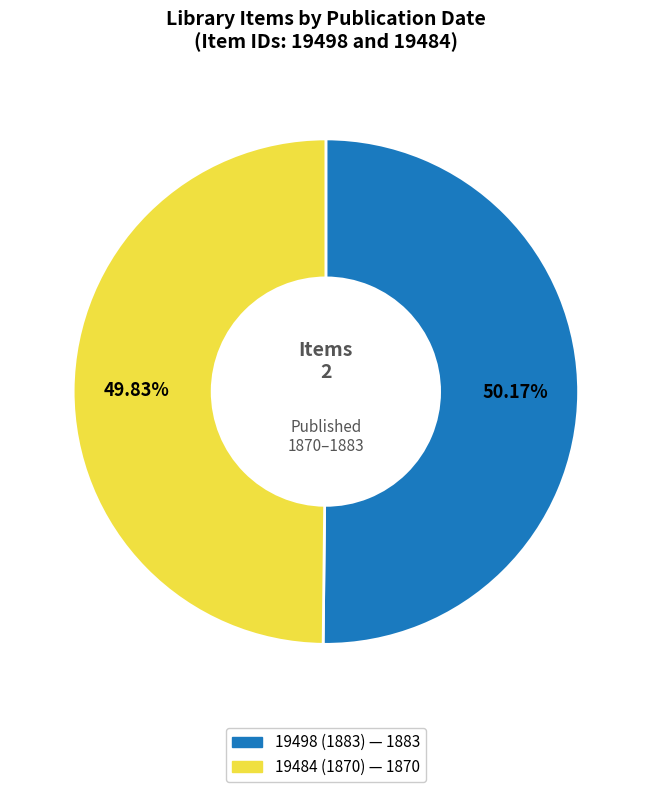

Count the number of slices in the pie.

2